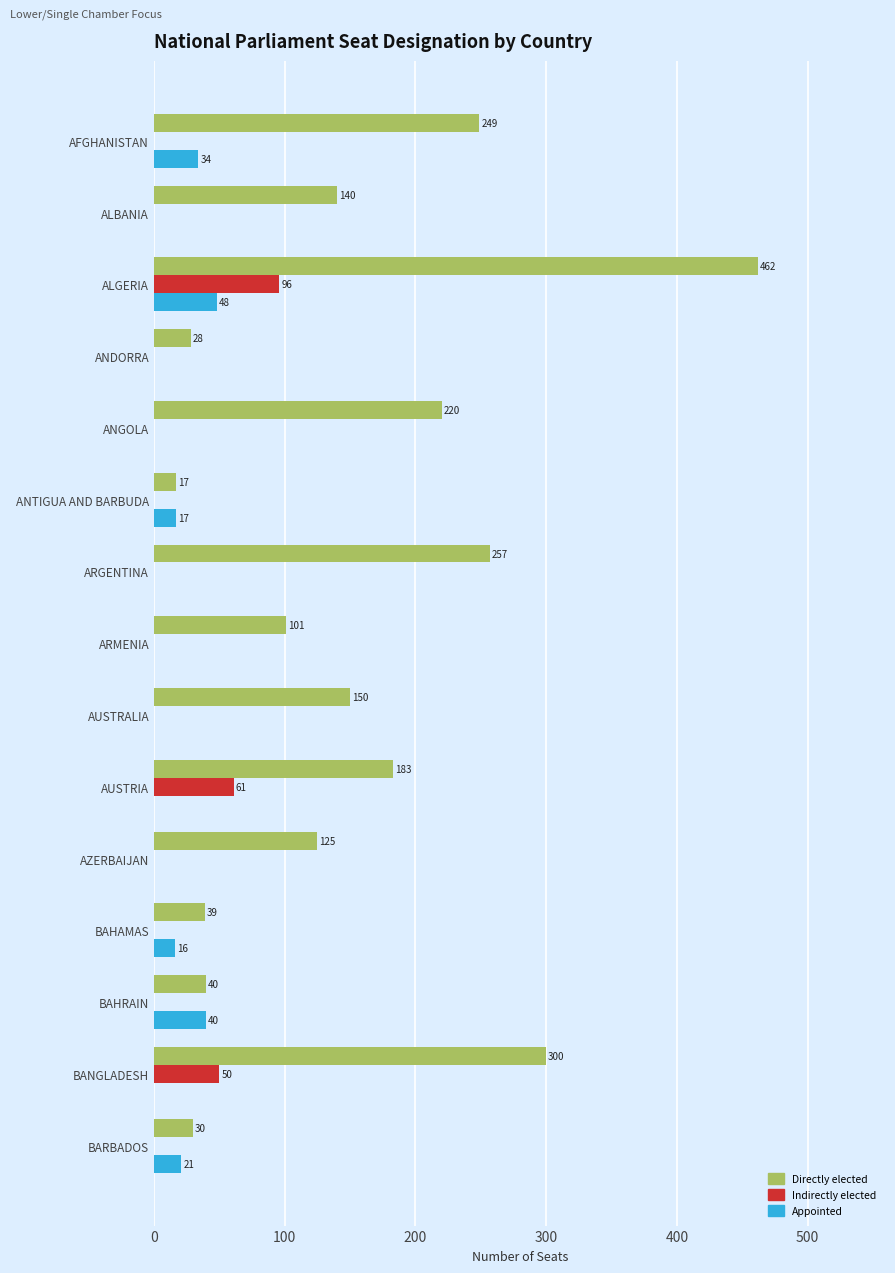

True or false: Indirectly elected has a value of -49 at AFGHANISTAN.

False